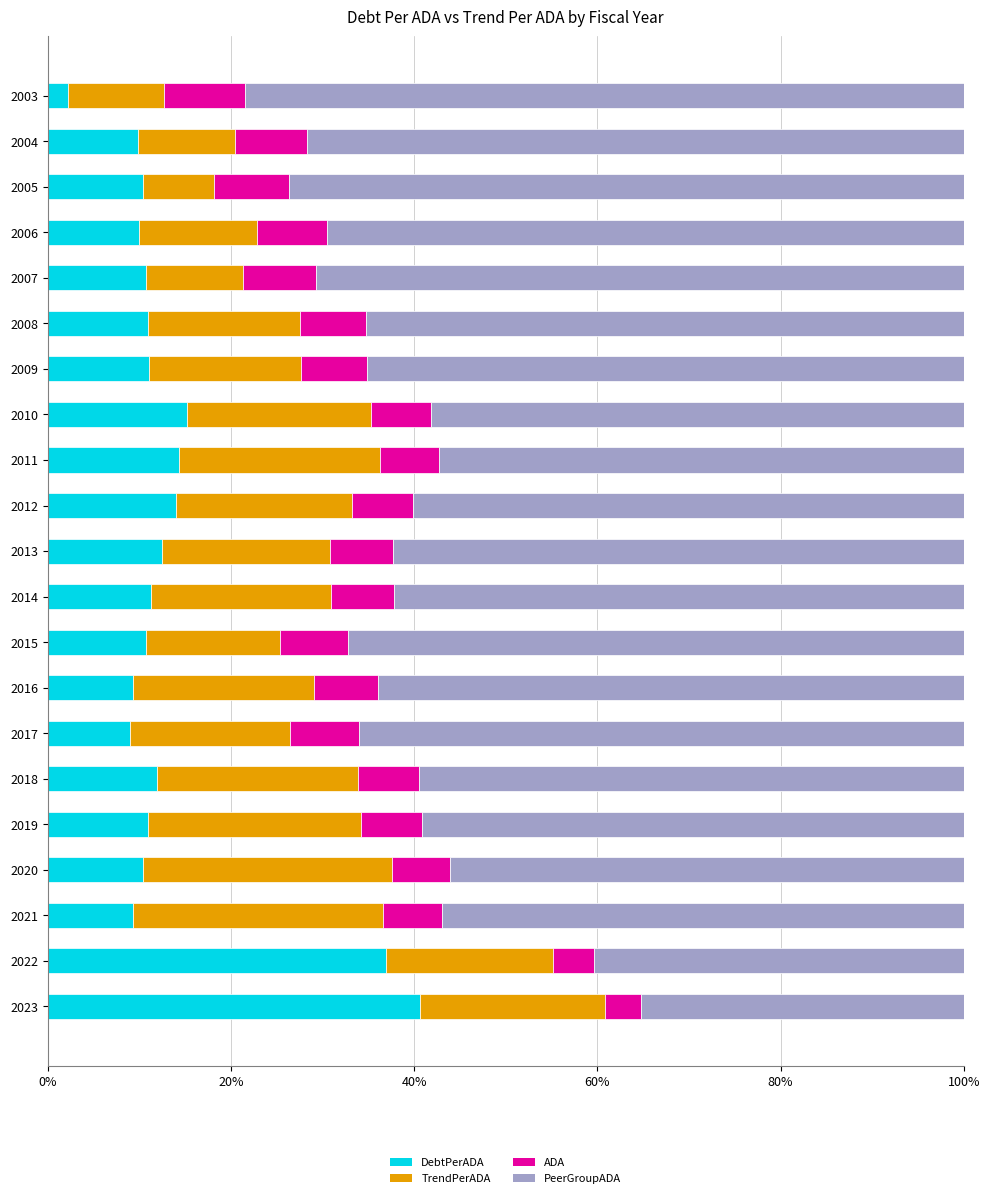

What is the total value across all series at 2020?

100.0